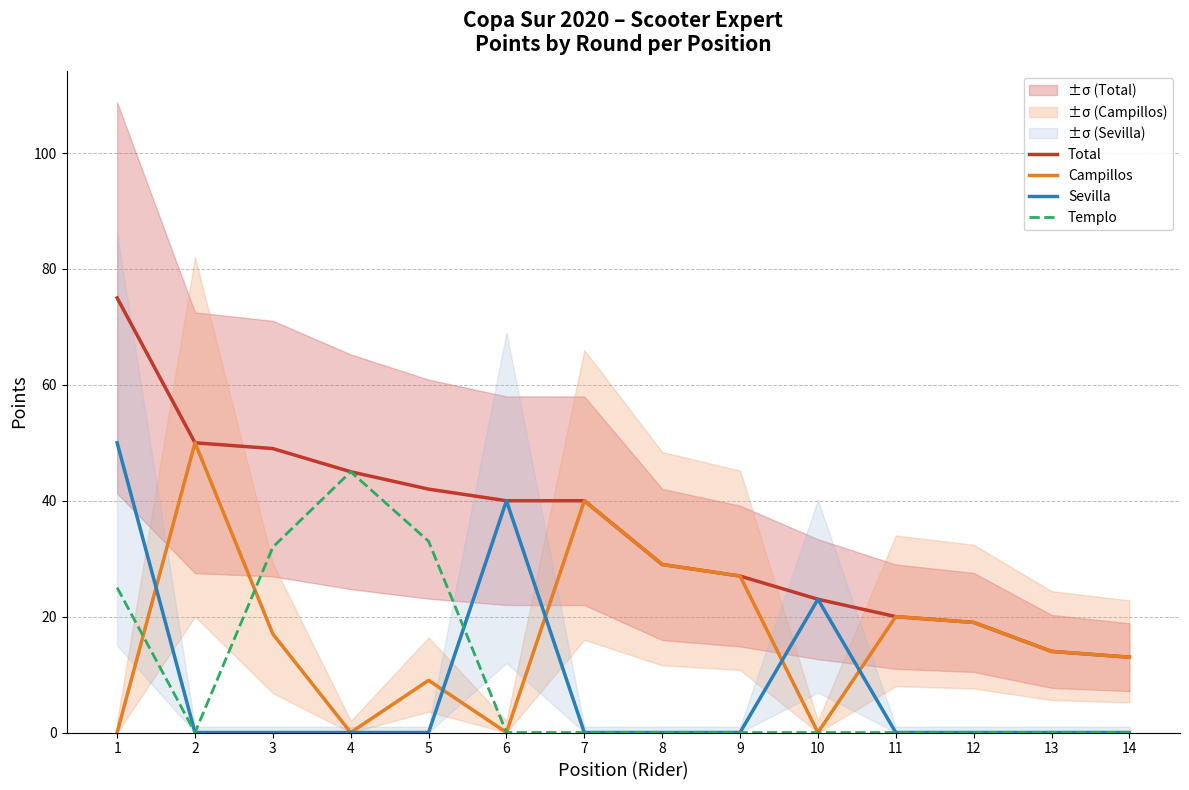

True or false: Campillos has a value of 23 at 13.

False